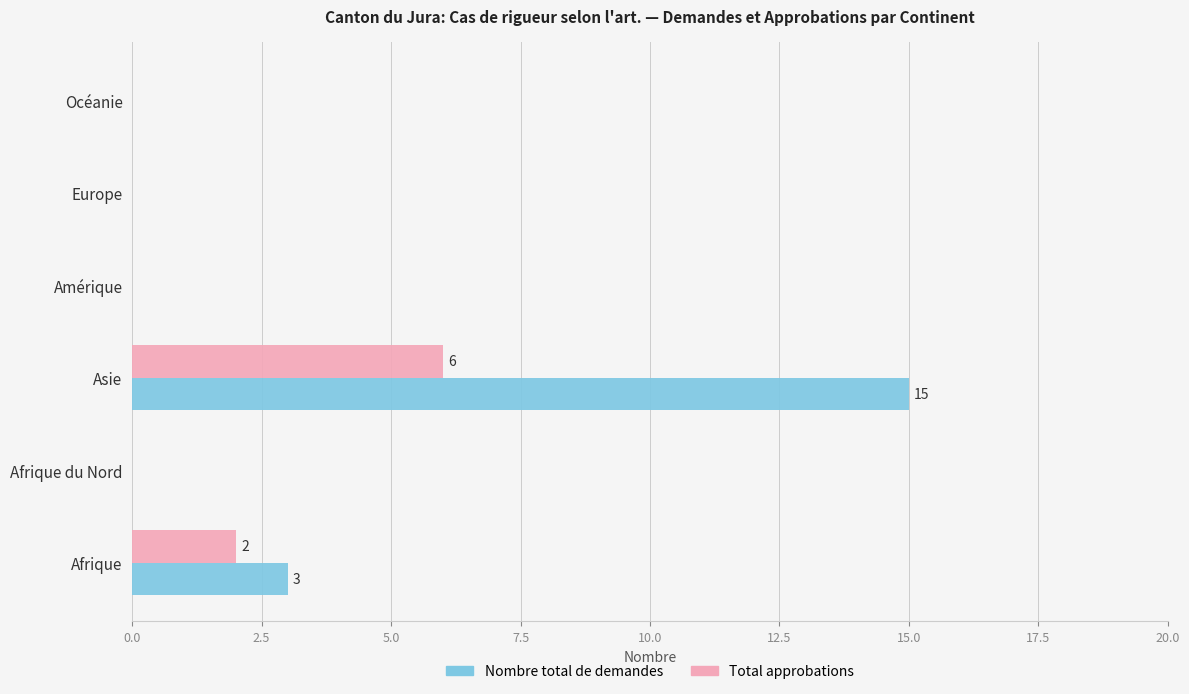

At which label is Nombre total de demandes closest to 7?

Afrique